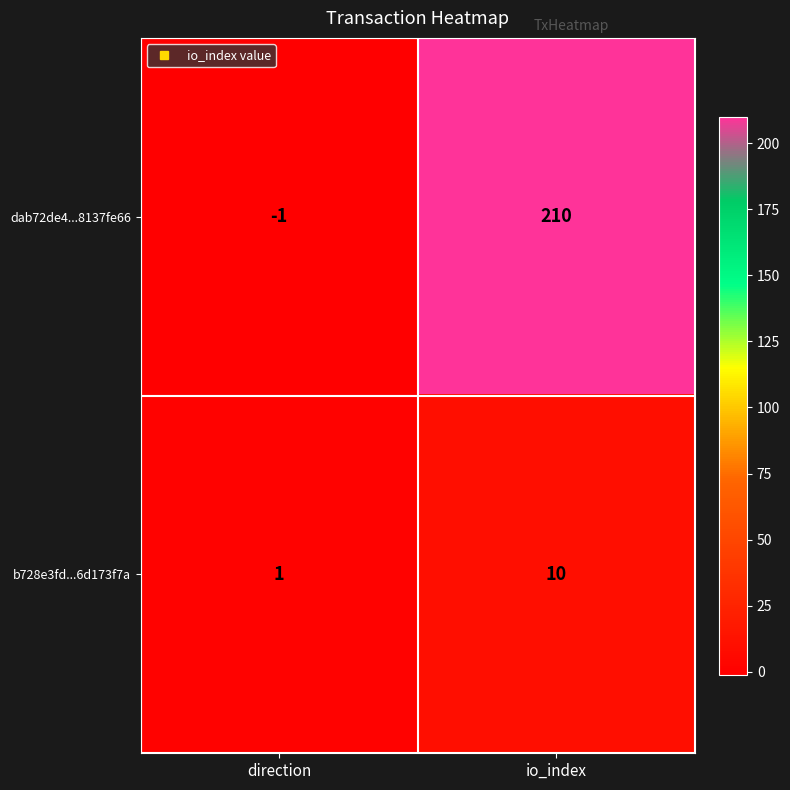

The value of b728e3fd...6d173f7a at io_index is 10. True or false?

True